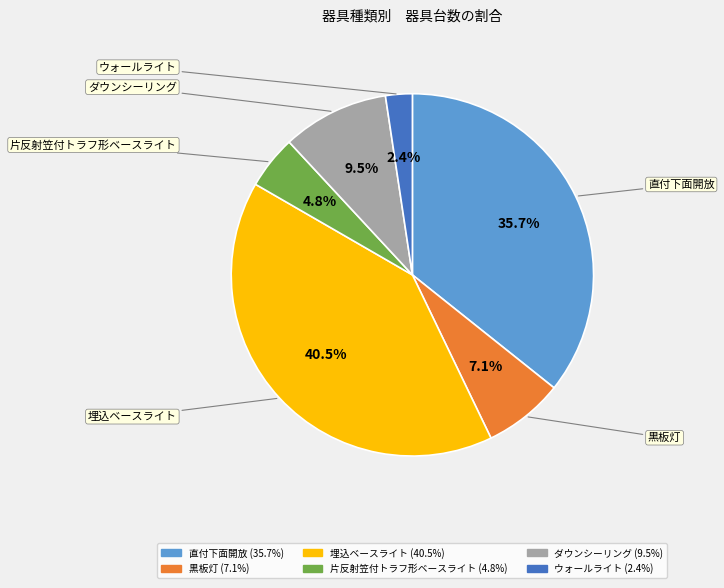

What is the total percentage of 片反射笠付トラフ形ベースライト and ダウンシーリング?

14.3%